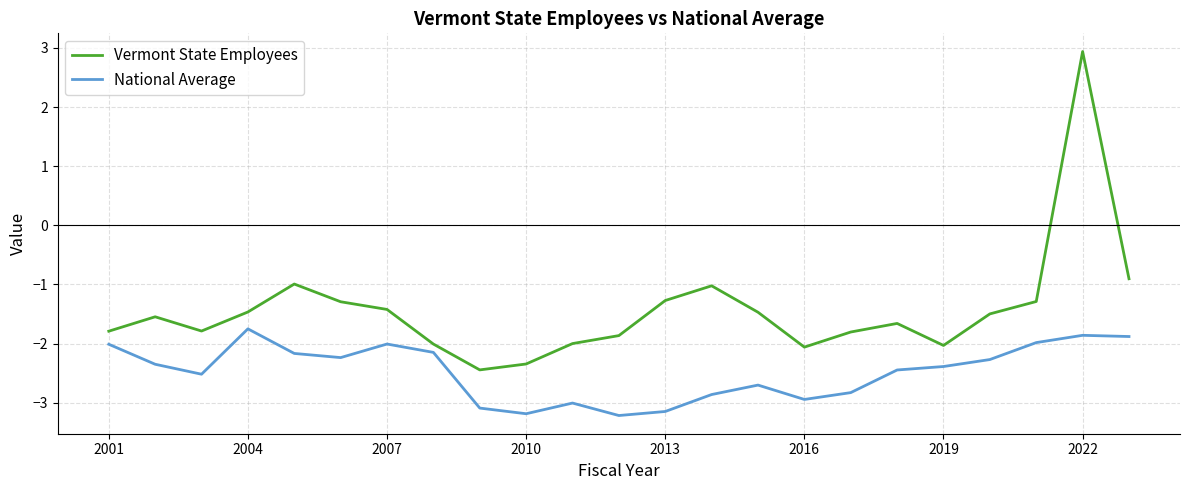

Which series has the largest total across all categories?

Vermont State Employees